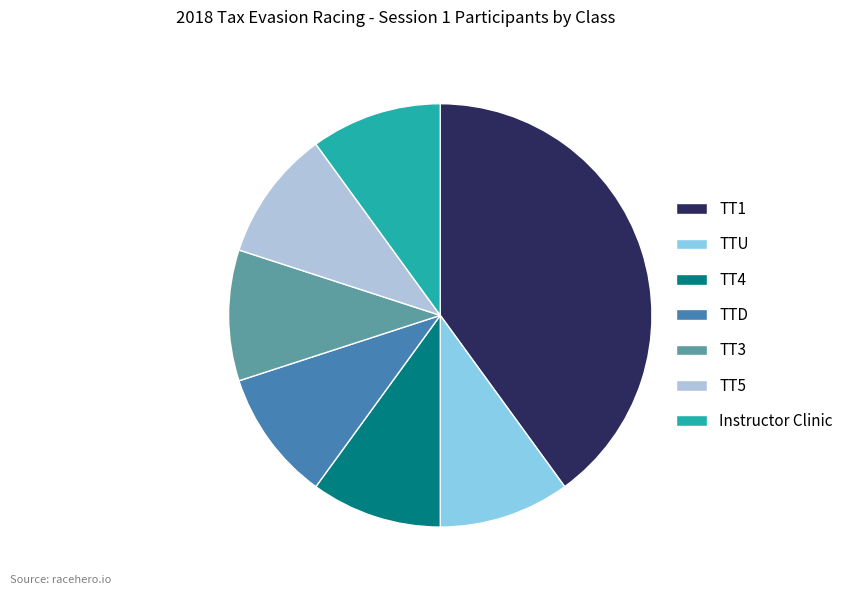

True or false: Instructor Clinic accounts for 4% of the total.

False